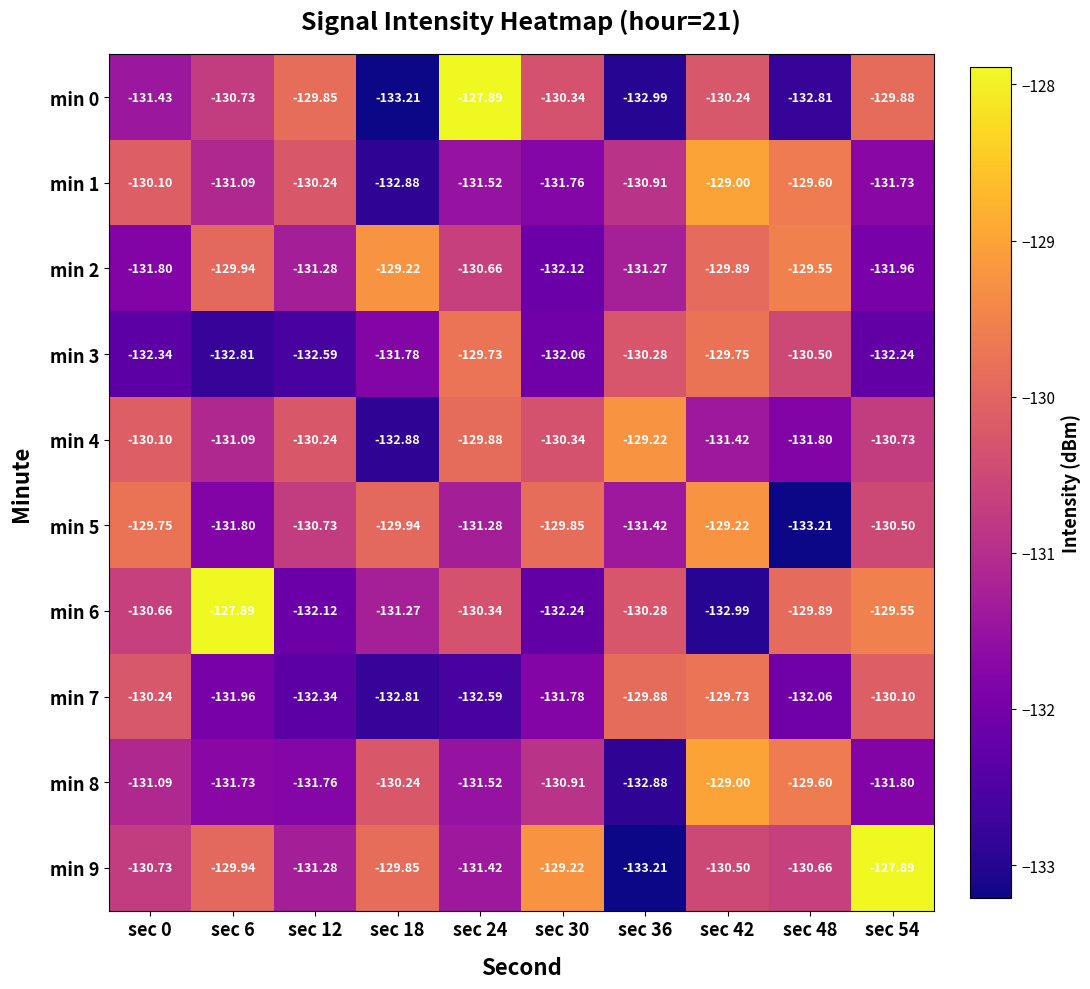

Is the value of min 9 at sec 48 greater than the value of min 5 at sec 48?

Yes